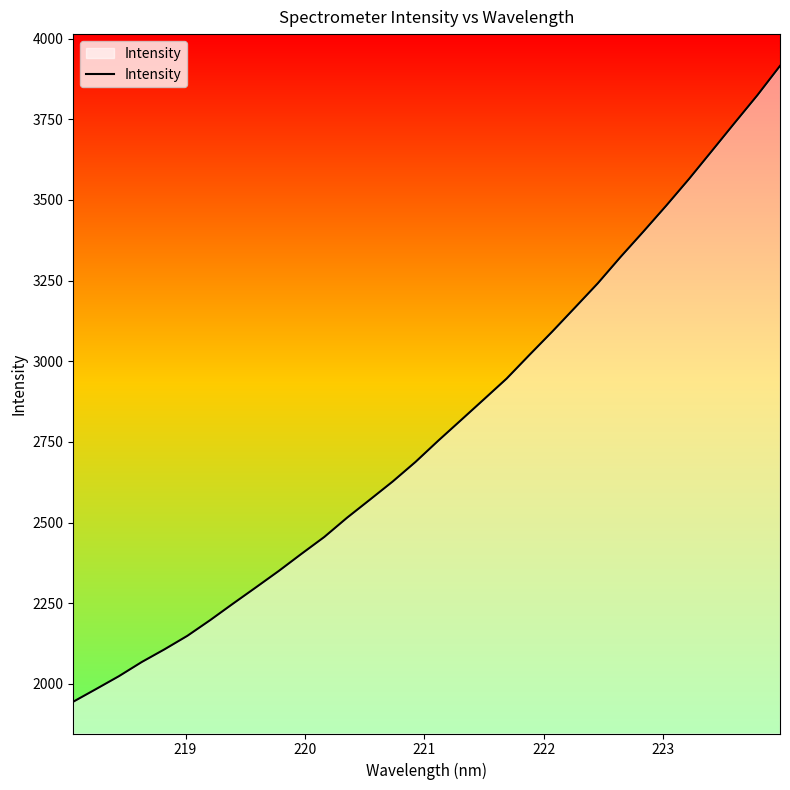

What is the smallest value displayed?

1944.5